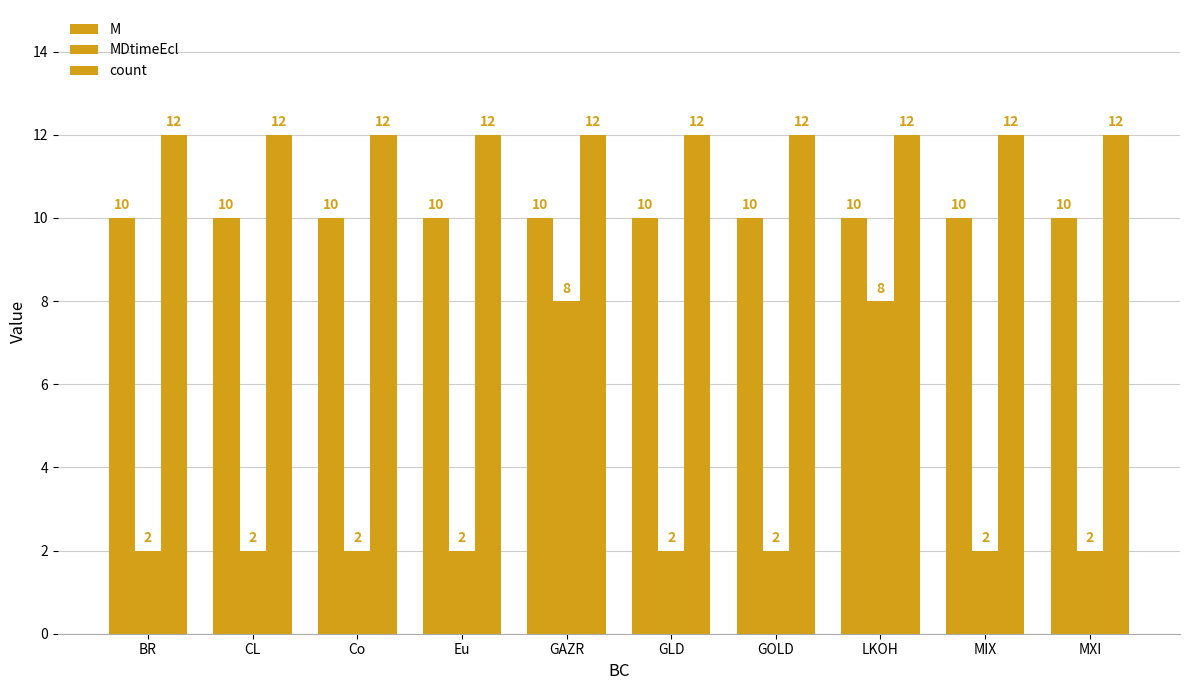

What is the difference between the maximum and second lowest values in the MDtimeEcl series?

6